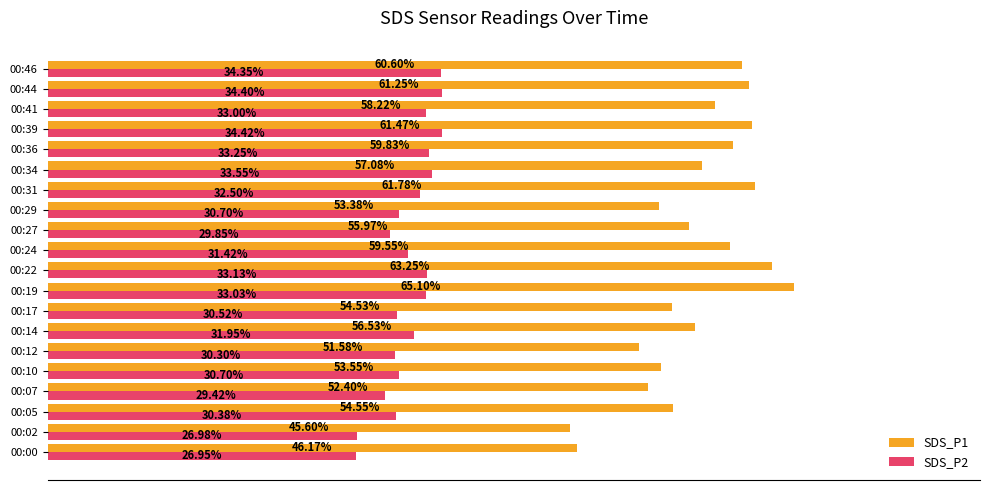

Which series has the largest total across all categories?

SDS_P1